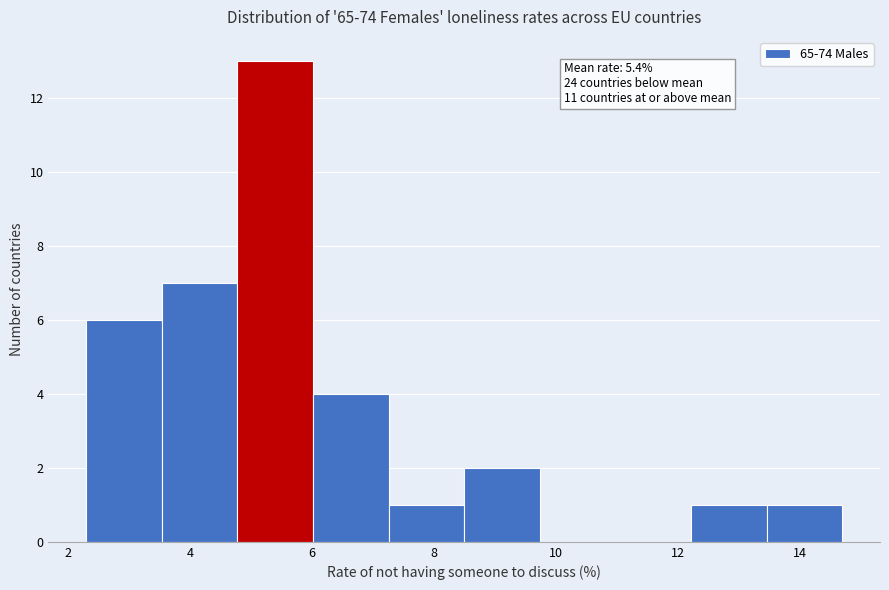

Which range on the x-axis has the tallest bar?

4.78 to 6.02